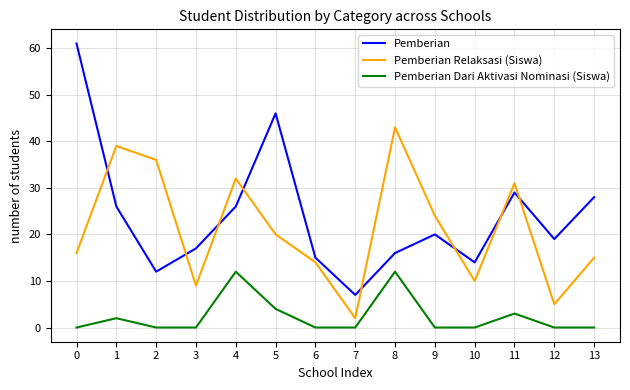

What is the difference between the maximum and minimum values in the Pemberian series?

54